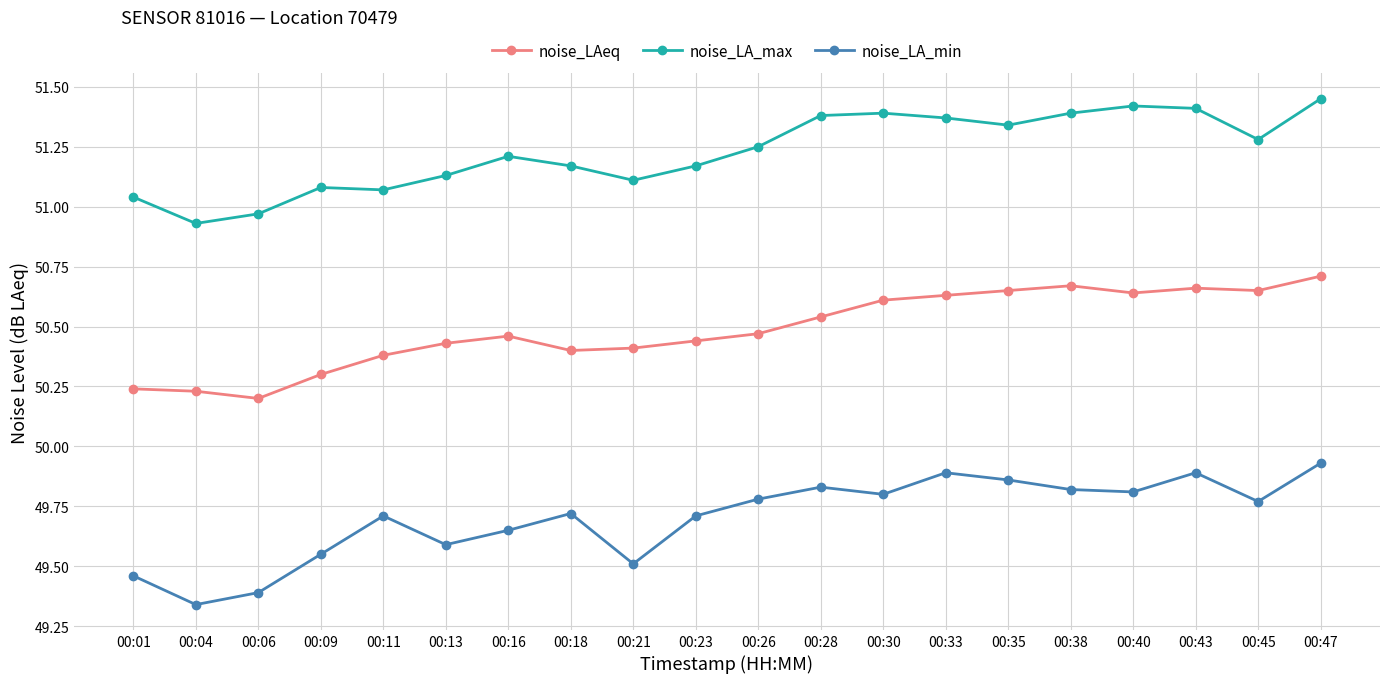

Which series has the widest spread of values?

noise_LA_min